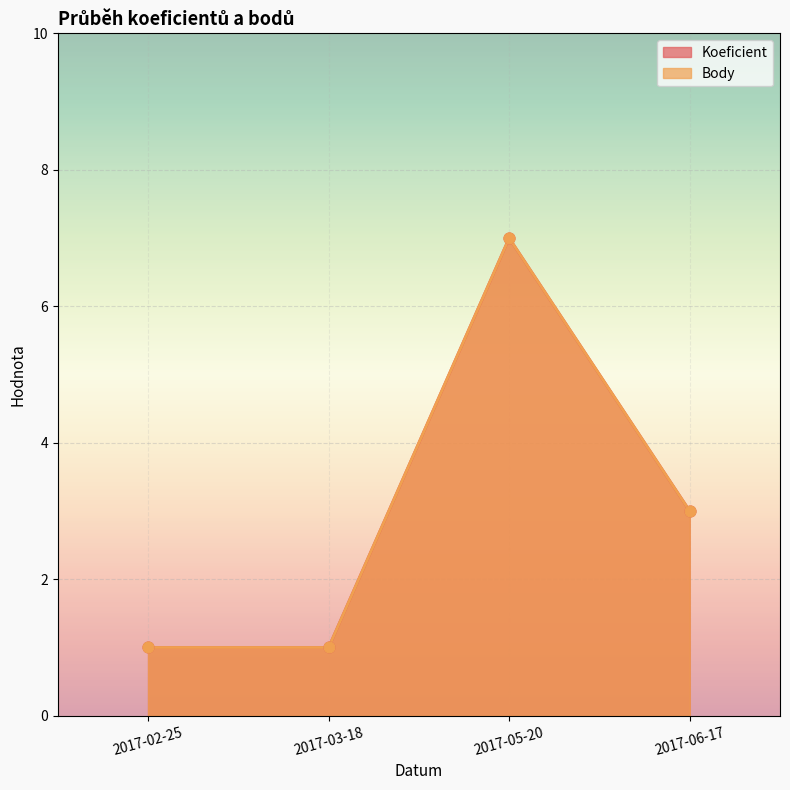

Which series contains the highest Y value?

Koeficient